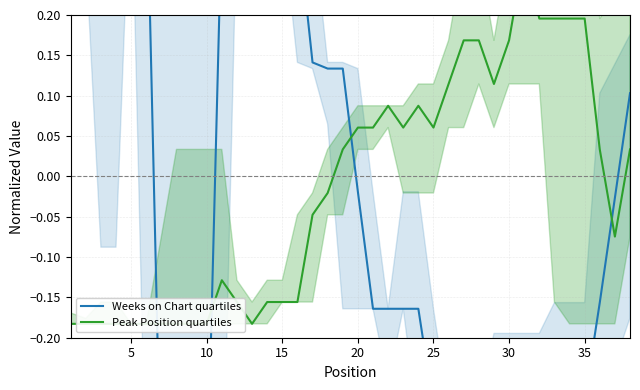

The value of Weeks on Chart quartiles at 15 is 0.3. True or false?

True